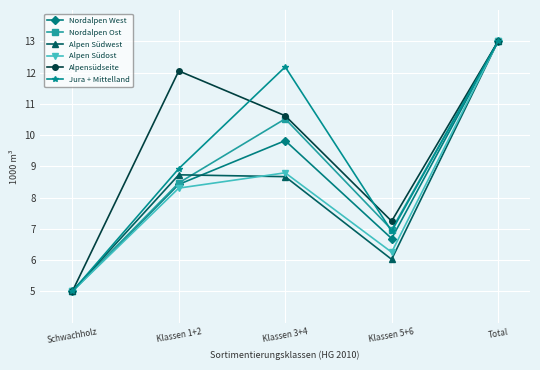

The value of Nordalpen Ost at Klassen 5+6 is 3.0. True or false?

False